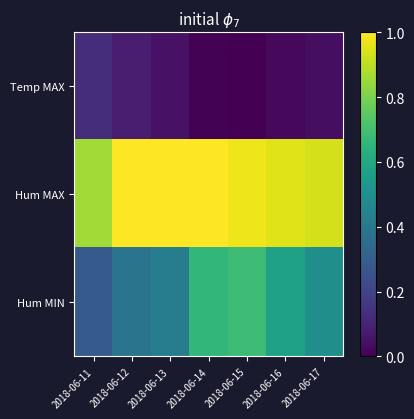

Reading left to right, transcribe all the data shown in this chart.

Temp MAX: 2018-06-11=0.1	2018-06-12=0.1	2018-06-13=0.0	2018-06-14=0.0	2018-06-15=0.0	2018-06-16=0.0	2018-06-17=0.0
Hum MAX: 2018-06-11=0.9	2018-06-12=1.0	2018-06-13=1.0	2018-06-14=1.0	2018-06-15=1.0	2018-06-16=0.9	2018-06-17=0.9
Hum MIN: 2018-06-11=0.3	2018-06-12=0.4	2018-06-13=0.4	2018-06-14=0.7	2018-06-15=0.7	2018-06-16=0.6	2018-06-17=0.5